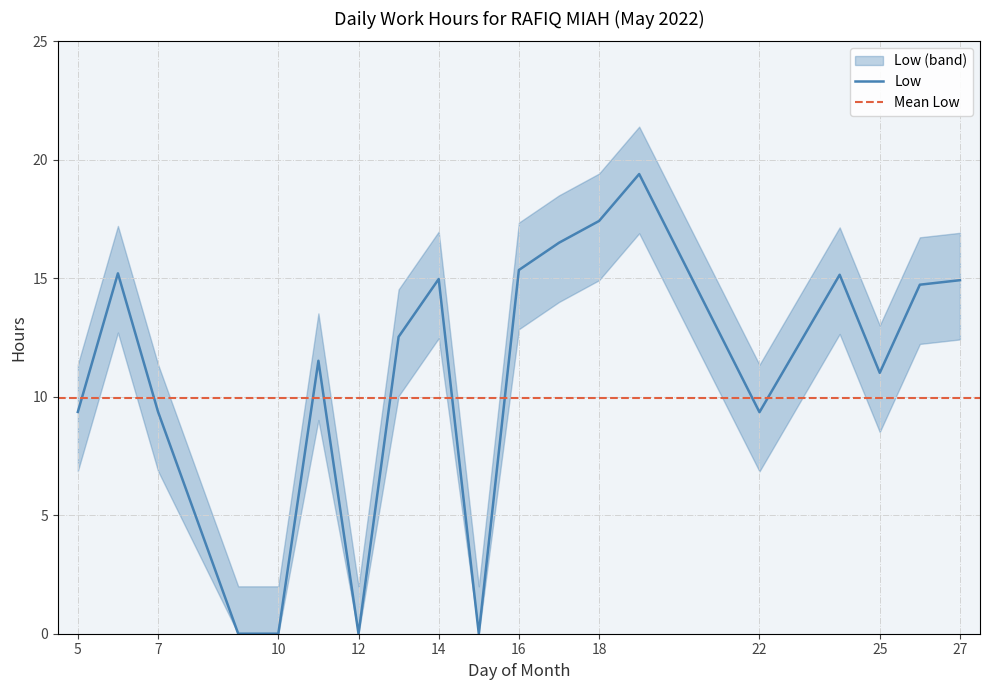

How many categories are shown in the chart?

19